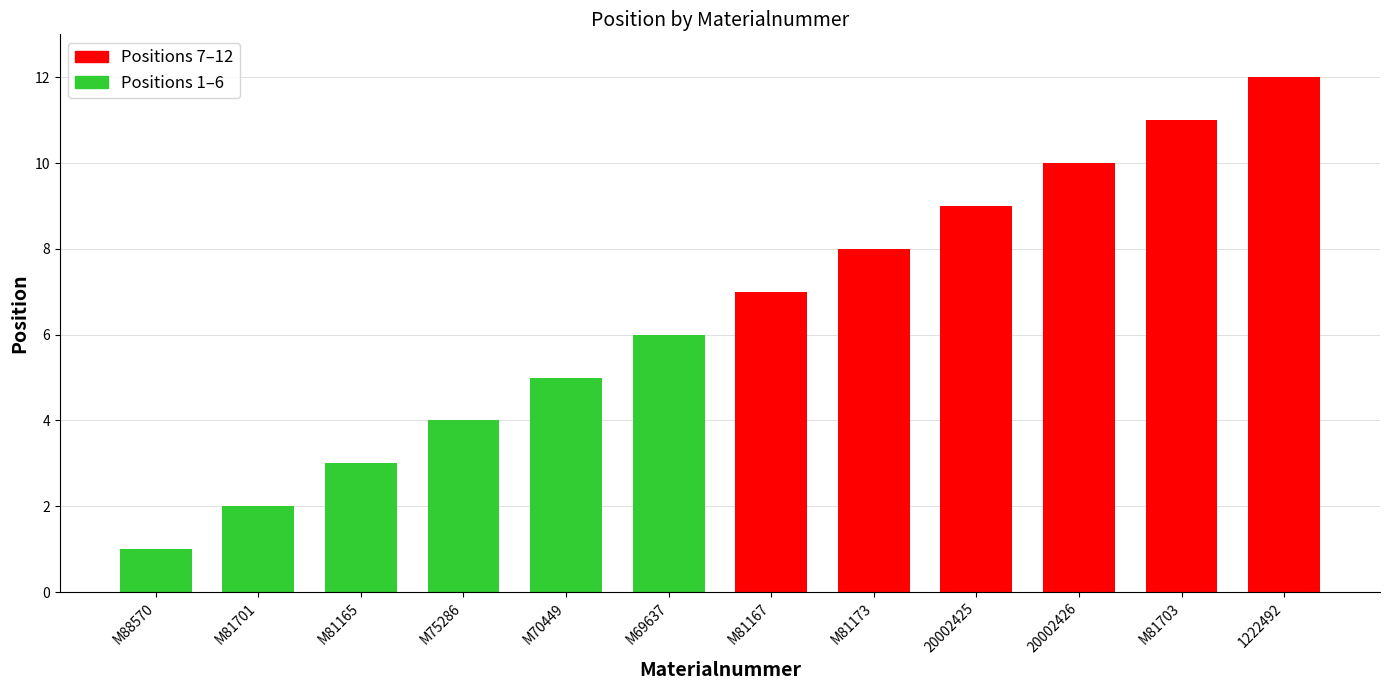

At which label is the value closest to 6?

M69637